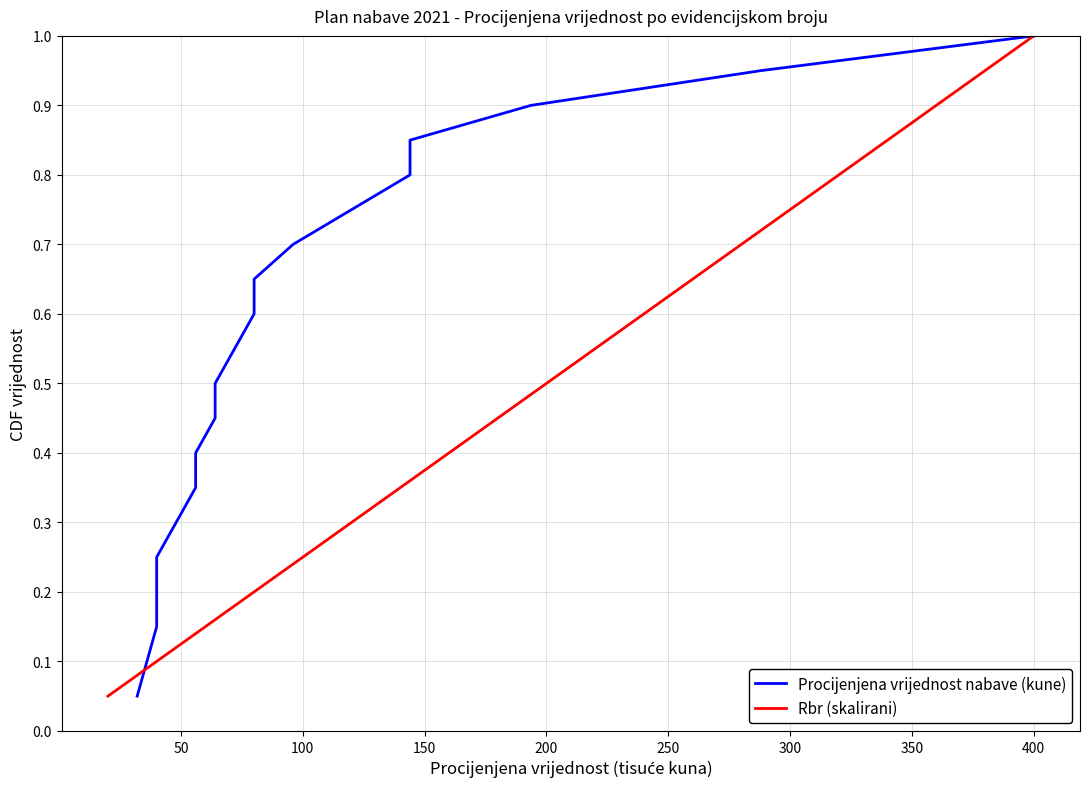

Which category has the highest value in the Rbr (skalirani) series?

400